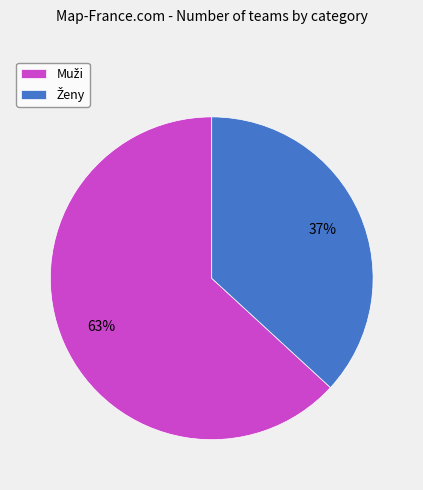

To the nearest percent, what is the average slice percentage?

50%